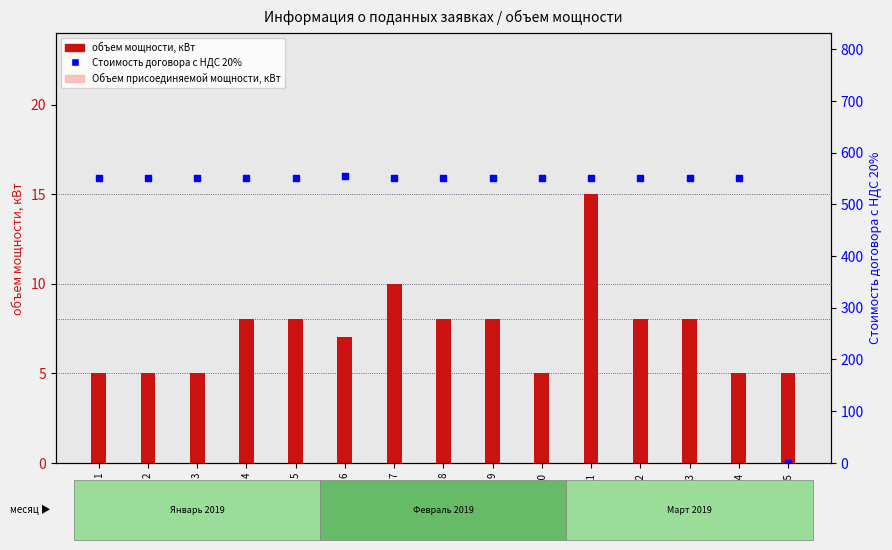

Which series reaches the minimum Y coordinate?

Объем присоединяемой мощности, кВт